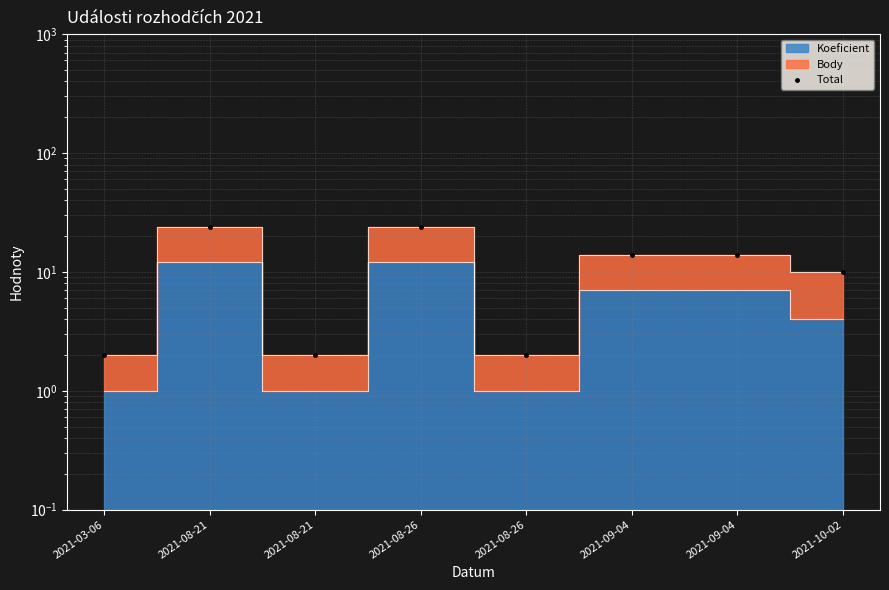

Which has a higher value, 2021-08-26 or 2021-09-04?

2021-09-04